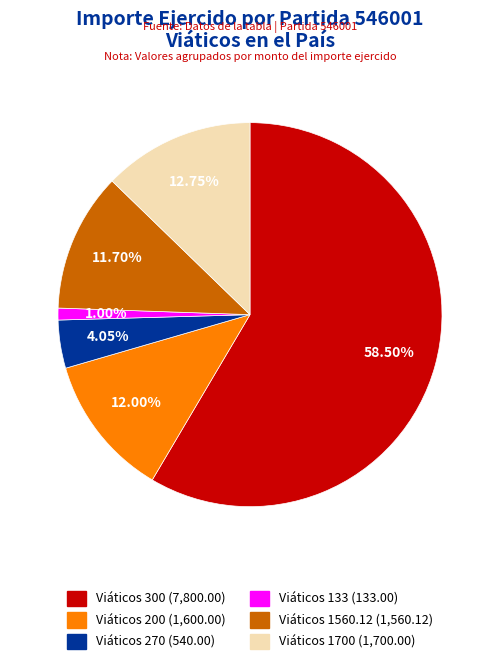

Is there a majority slice in this chart?

Yes